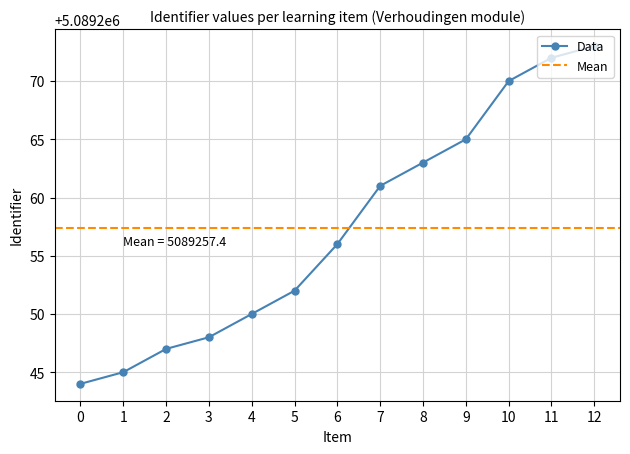

List the labels in order of Data value, smallest first.

0, 1, 2, 3, 4, 5, 6, 7, 8, 9, 10, 11, 12